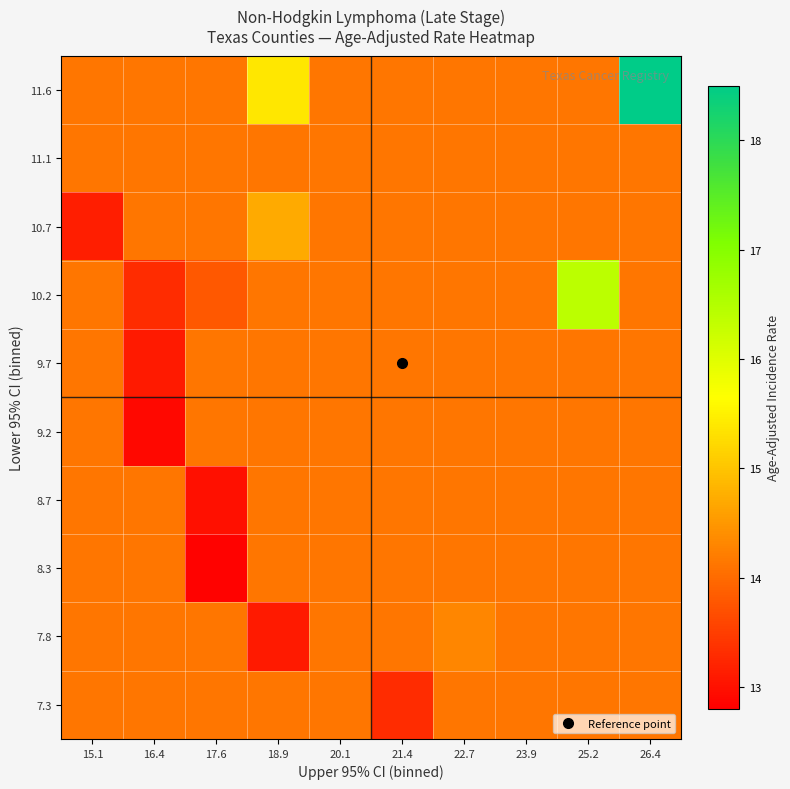

Which category has the lowest value across all series?

17.6